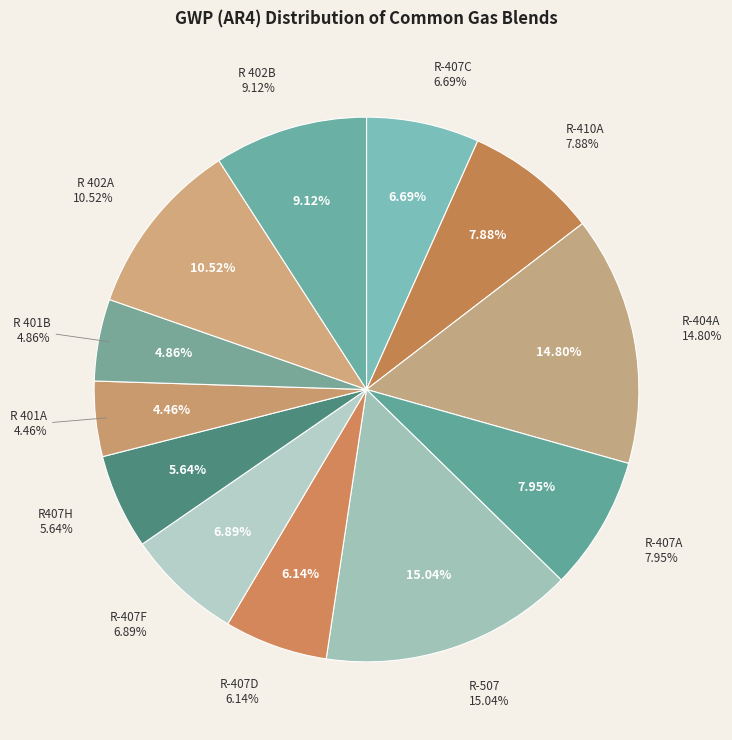

Is R-407C the majority of the pie?

No